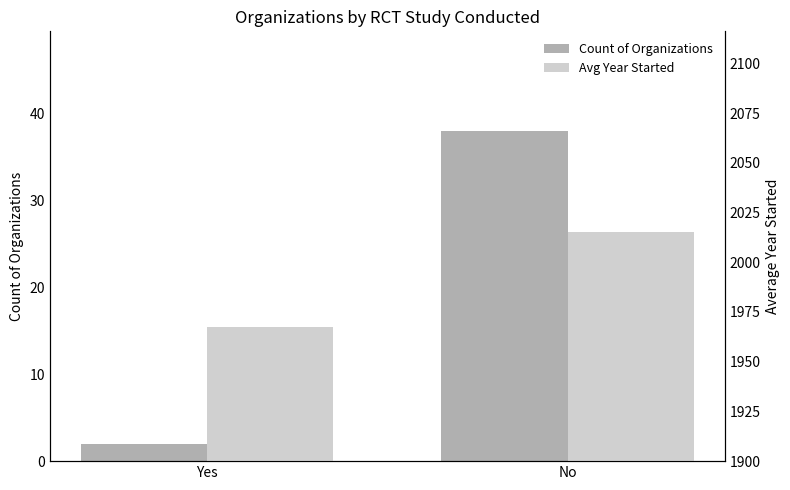

Which series has the largest range (max minus min)?

Avg Year Started